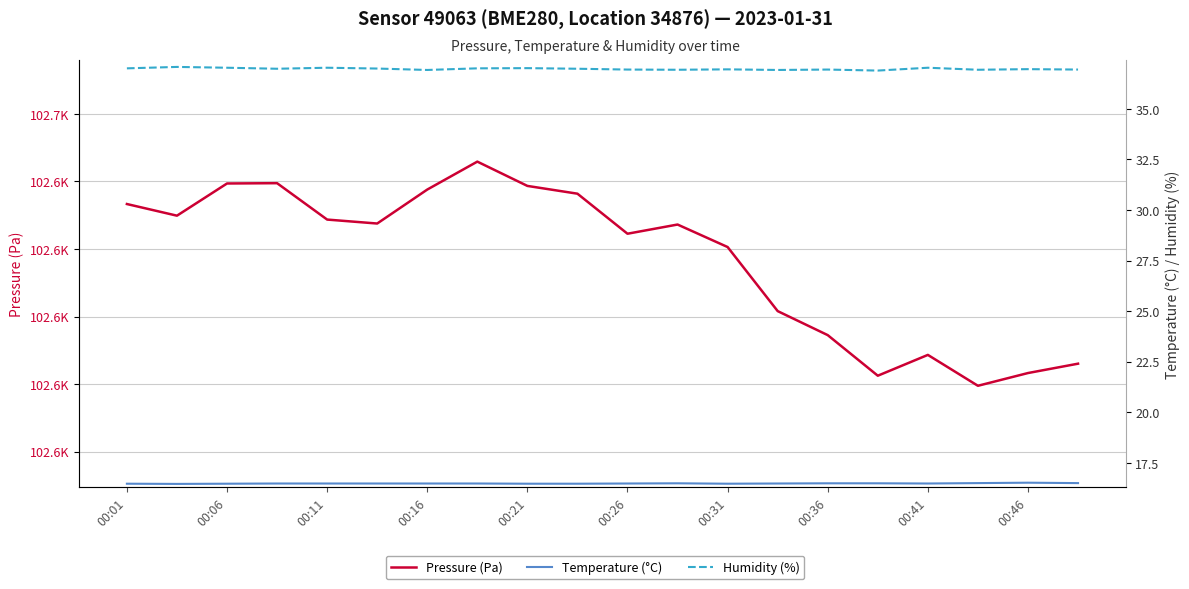

Is the value of Humidity (%) at 00:11 greater than the value of Temperature (°C) at 00:11?

Yes